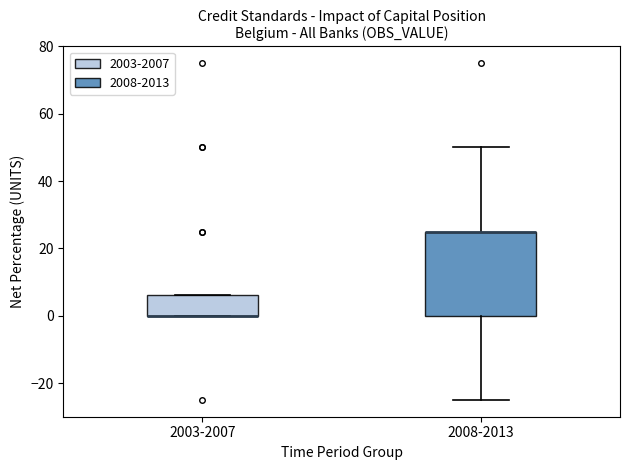

Where does the upper whisker of the box for 2008-2013 end on the y-axis? The values are not printed on the chart, so give them approximately, as read against the axis.

50